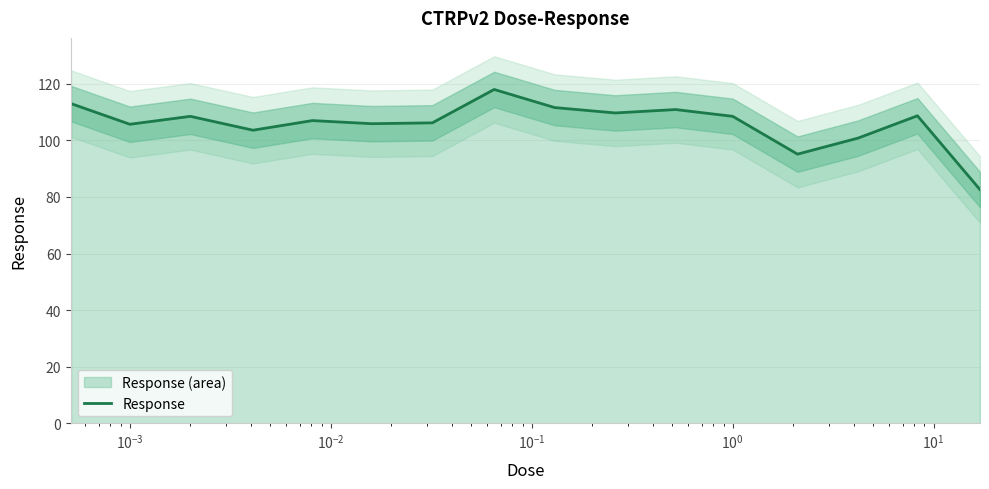

Between $\mathdefault{10^{3}}$ and 11, which is larger?

$\mathdefault{10^{3}}$